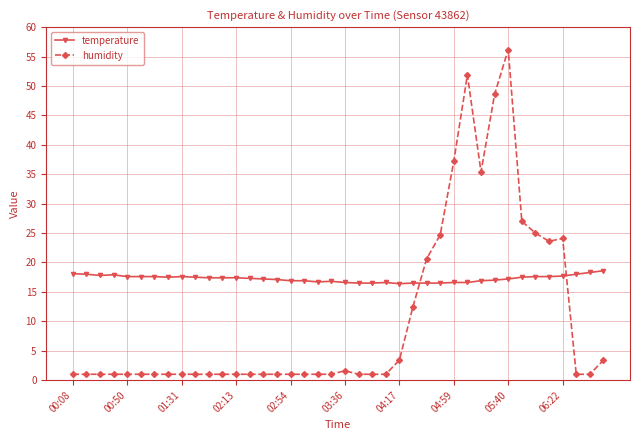

At how many categories does at least one series exceed 50?

2